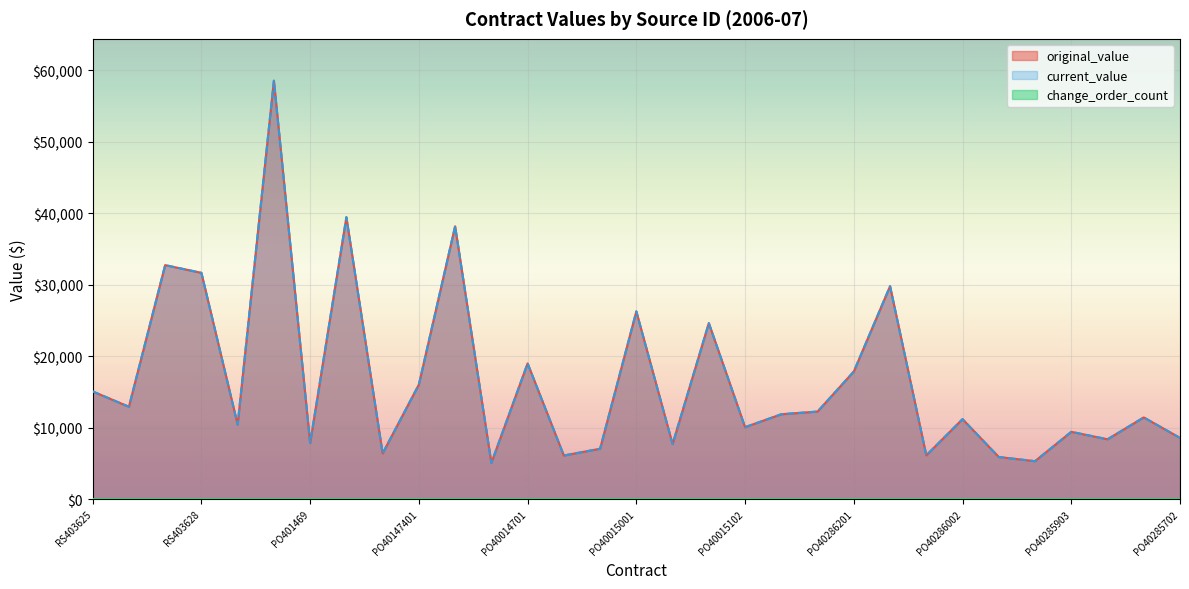

What is the approximate value of original_value at PO40285903?

9422.5